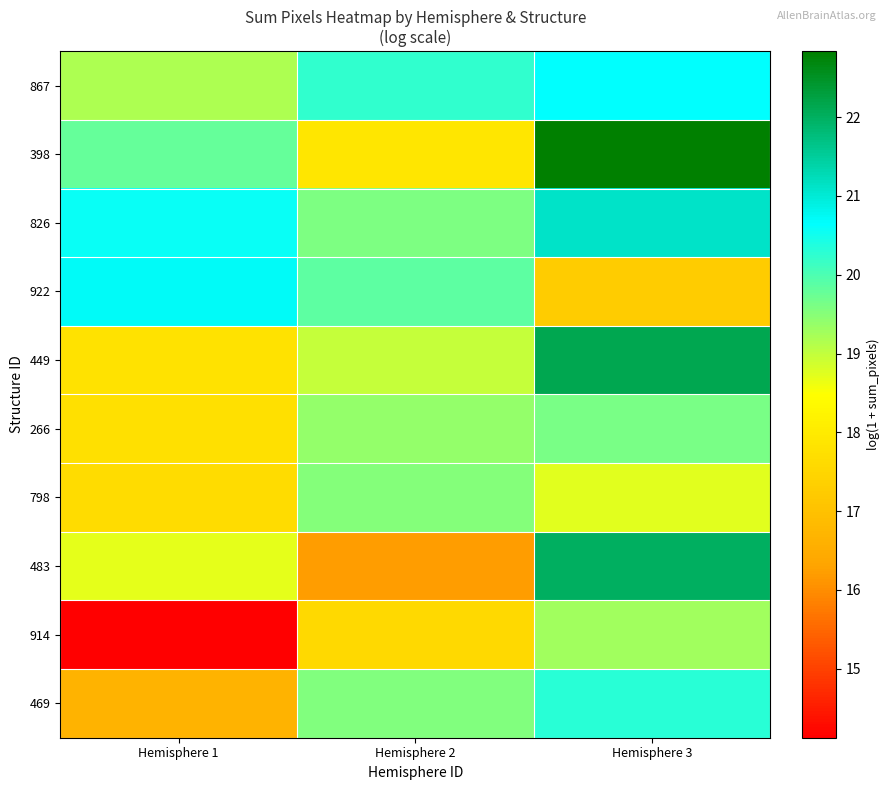

At which category is the sum across all series the highest?

Hemisphere 3